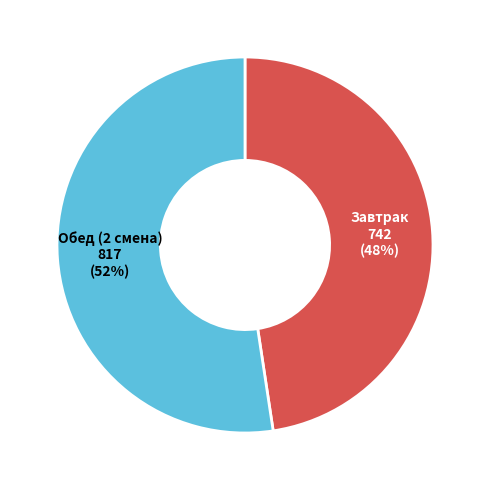

Is it true that Завтрак is 61% of the pie?

False